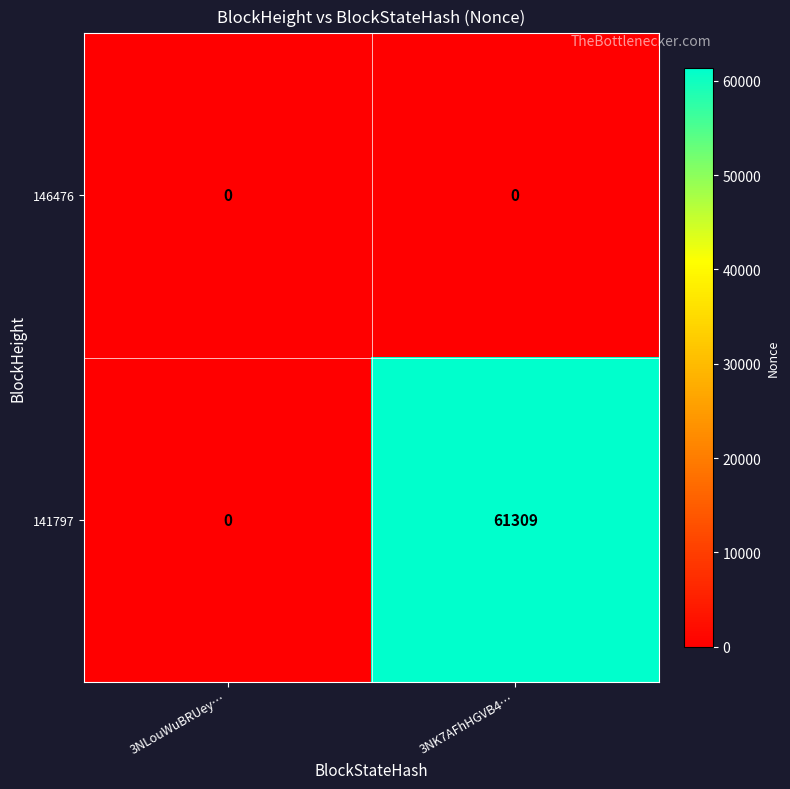

At which category is the sum across all series the highest?

3NK7AFhHGVB4…